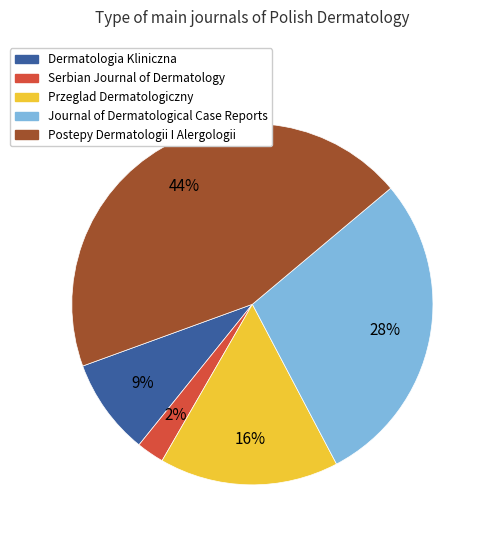

Is there any slice that represents more than half of the pie?

No